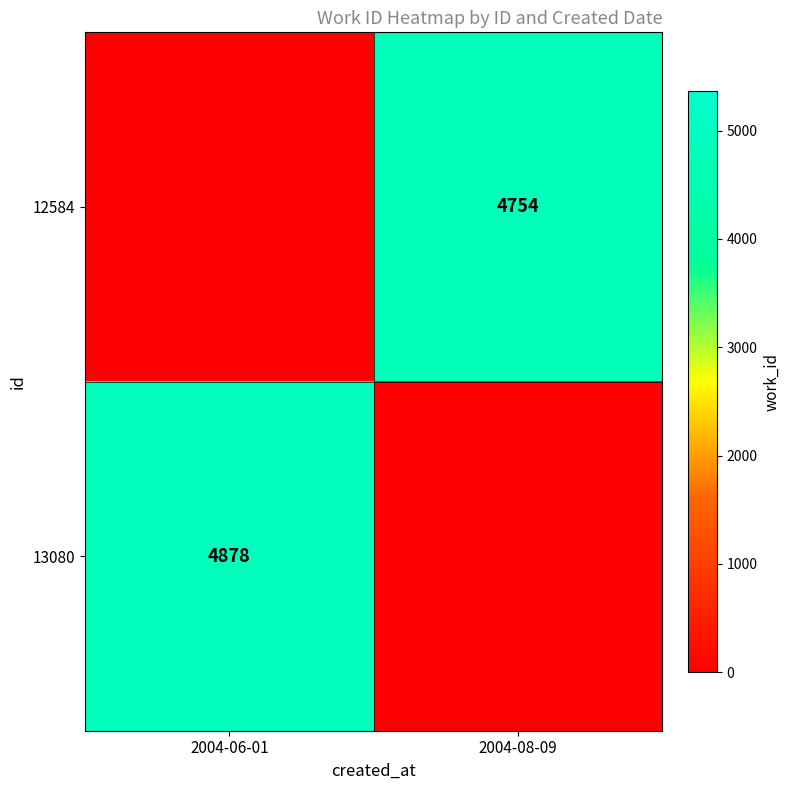

Is the value of 12584 at 2004-08-09 greater than the value of 13080 at 2004-06-01?

No